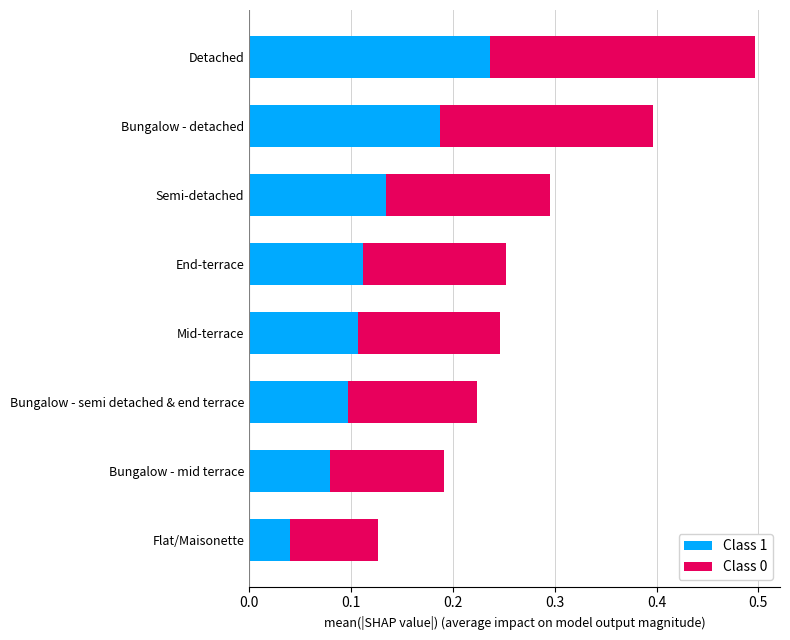

Count the Class 1 values in the range 0 to 1.

8